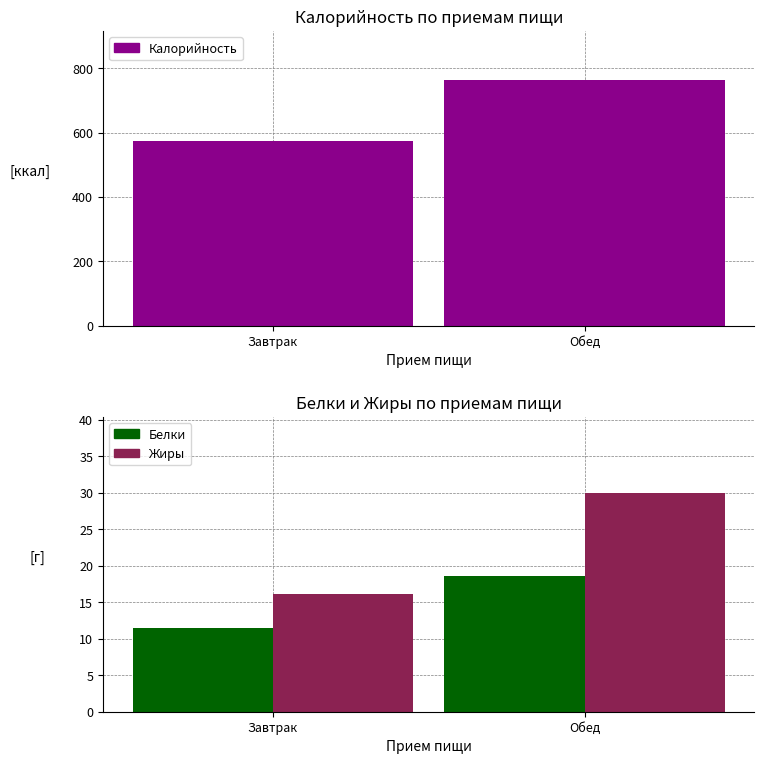

Rank the categories by Калорийность value from lowest to highest.

Завтрак, Обед